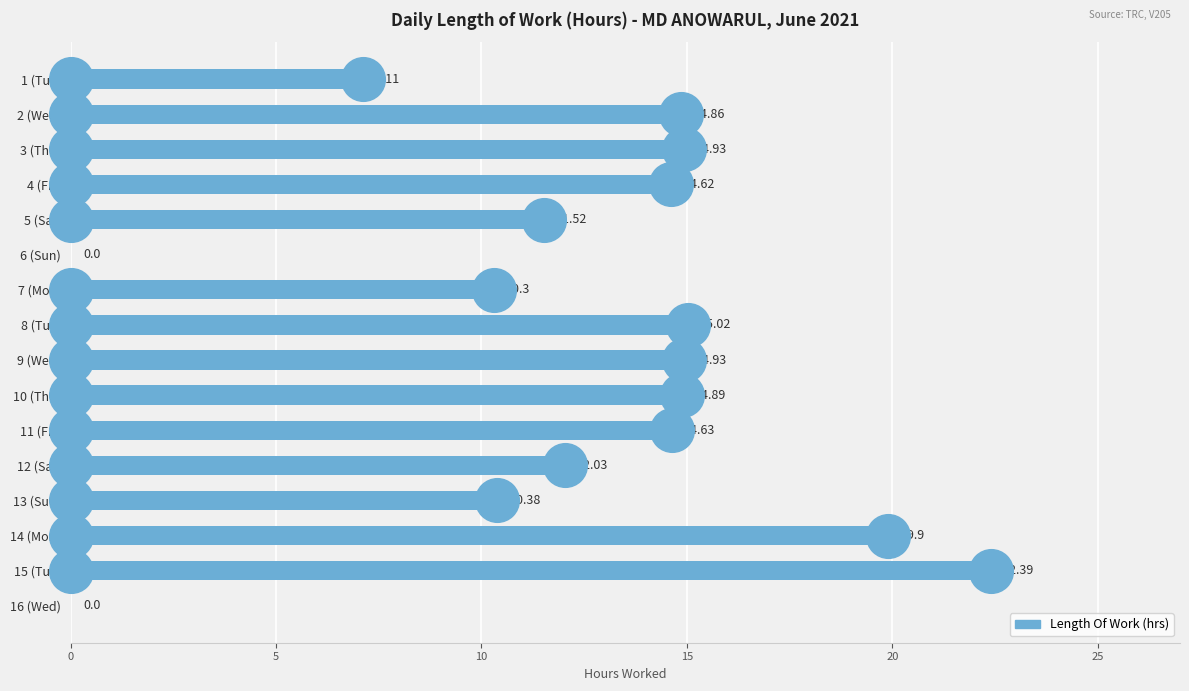

Which has a higher value, 15 (Tue) or 3 (Thu)?

15 (Tue)